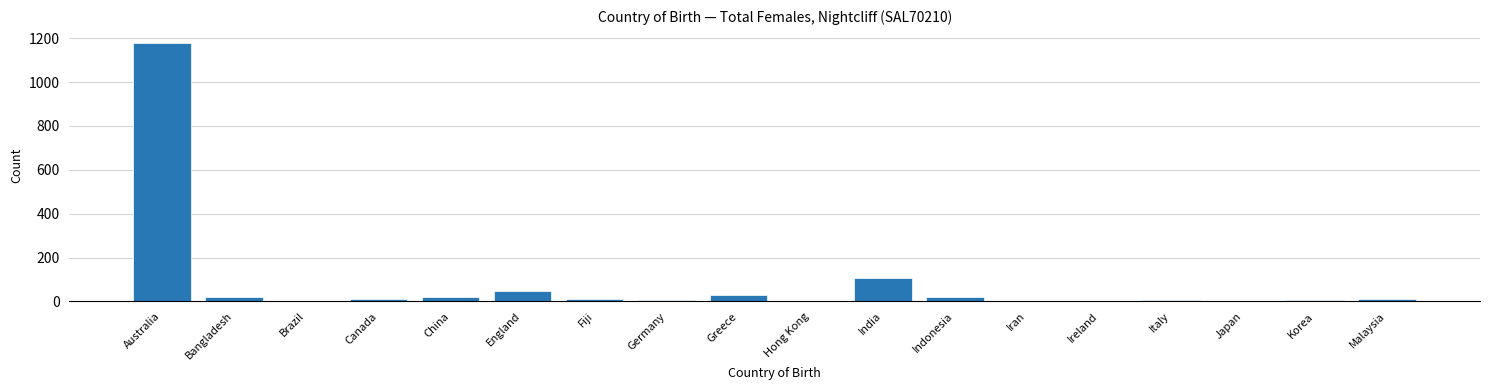

At which label is the value closest to 590?

India